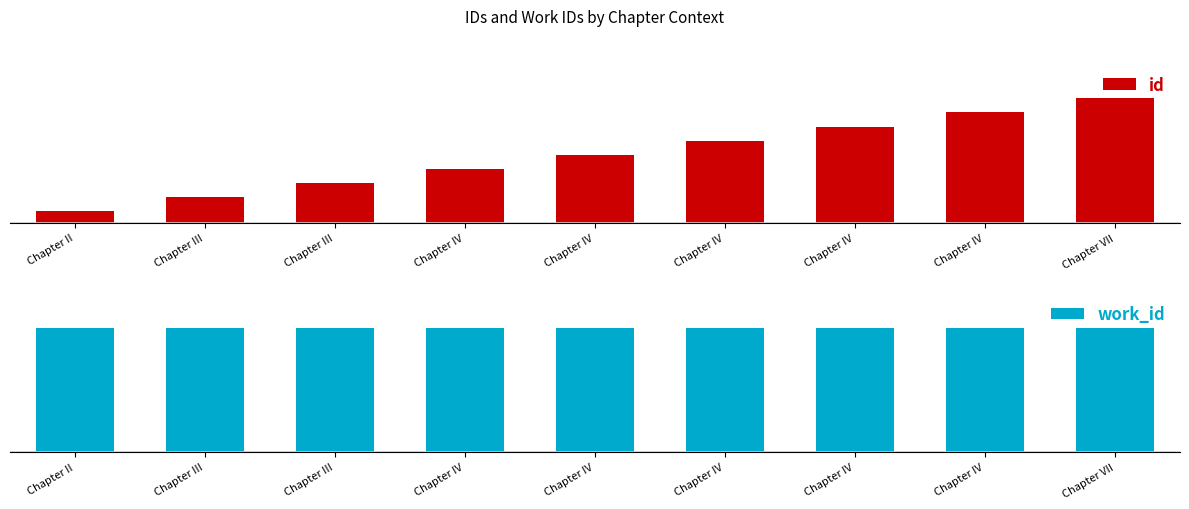

What is the total value across all series at Chapter IV?

127.5